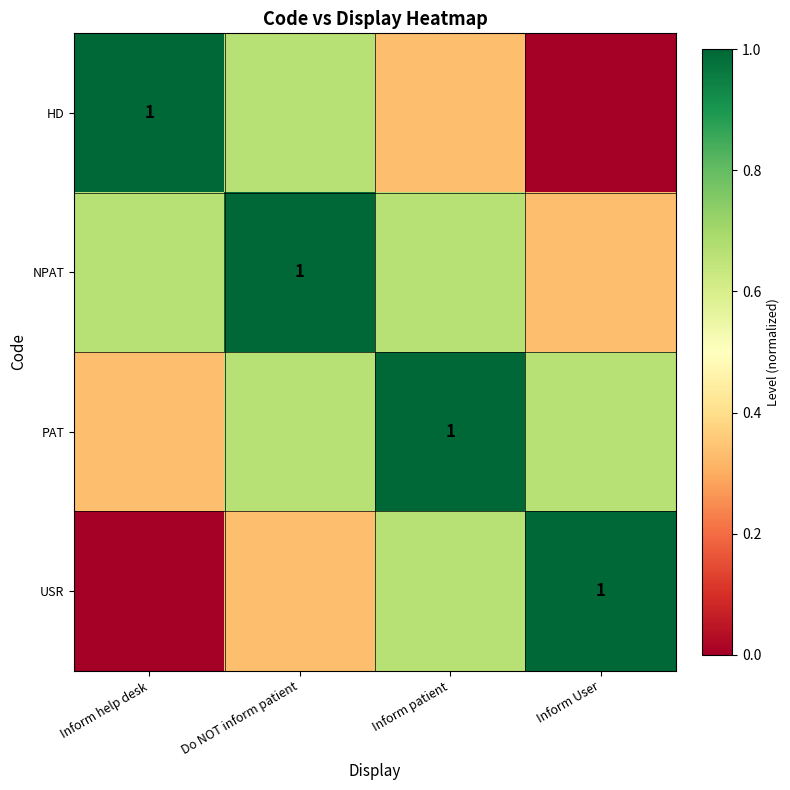

What is the total value across all series at Inform patient?

2.7